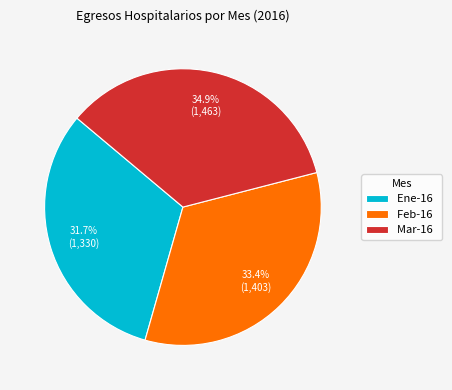

Combined, what portion of the pie is Feb-16 and Mar-16?

68.3%